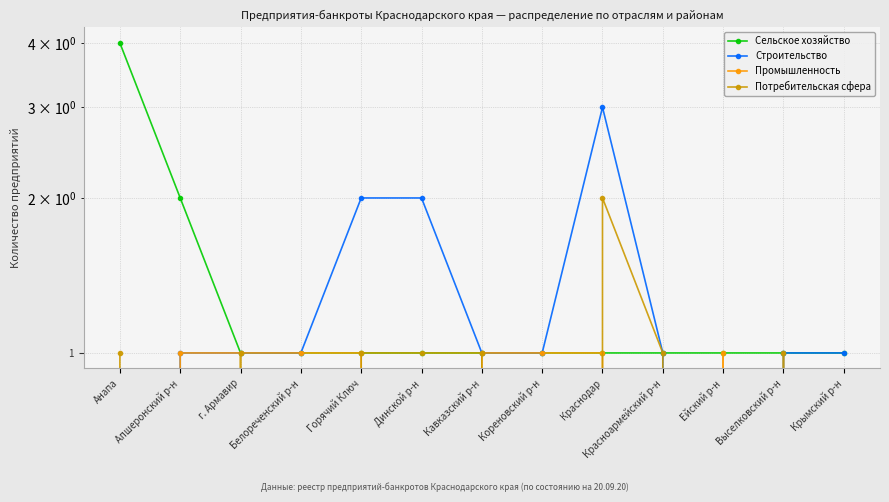

How many times do Строительство and Промышленность cross each other?

2